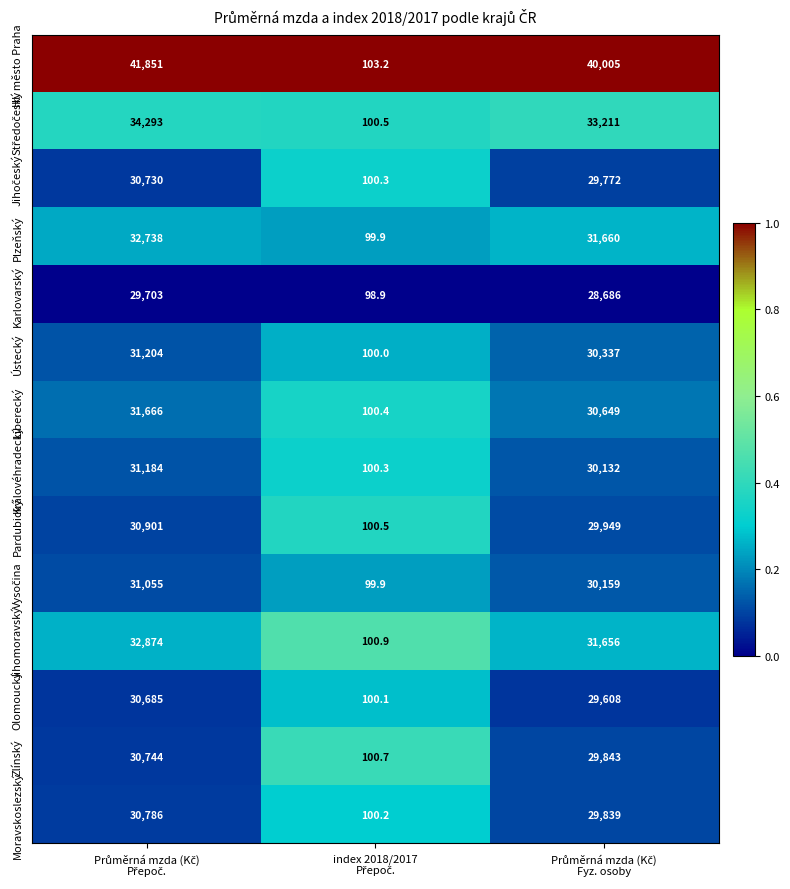

What is the greatest value displayed?

41851.0